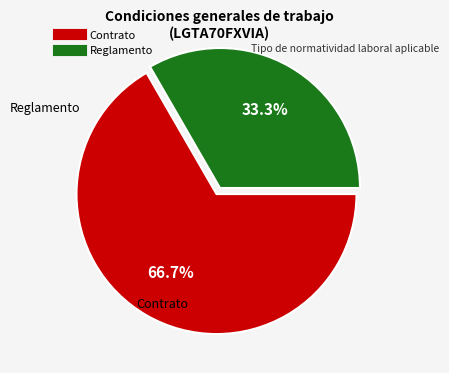

What is the largest slice in the pie chart?

Contrato